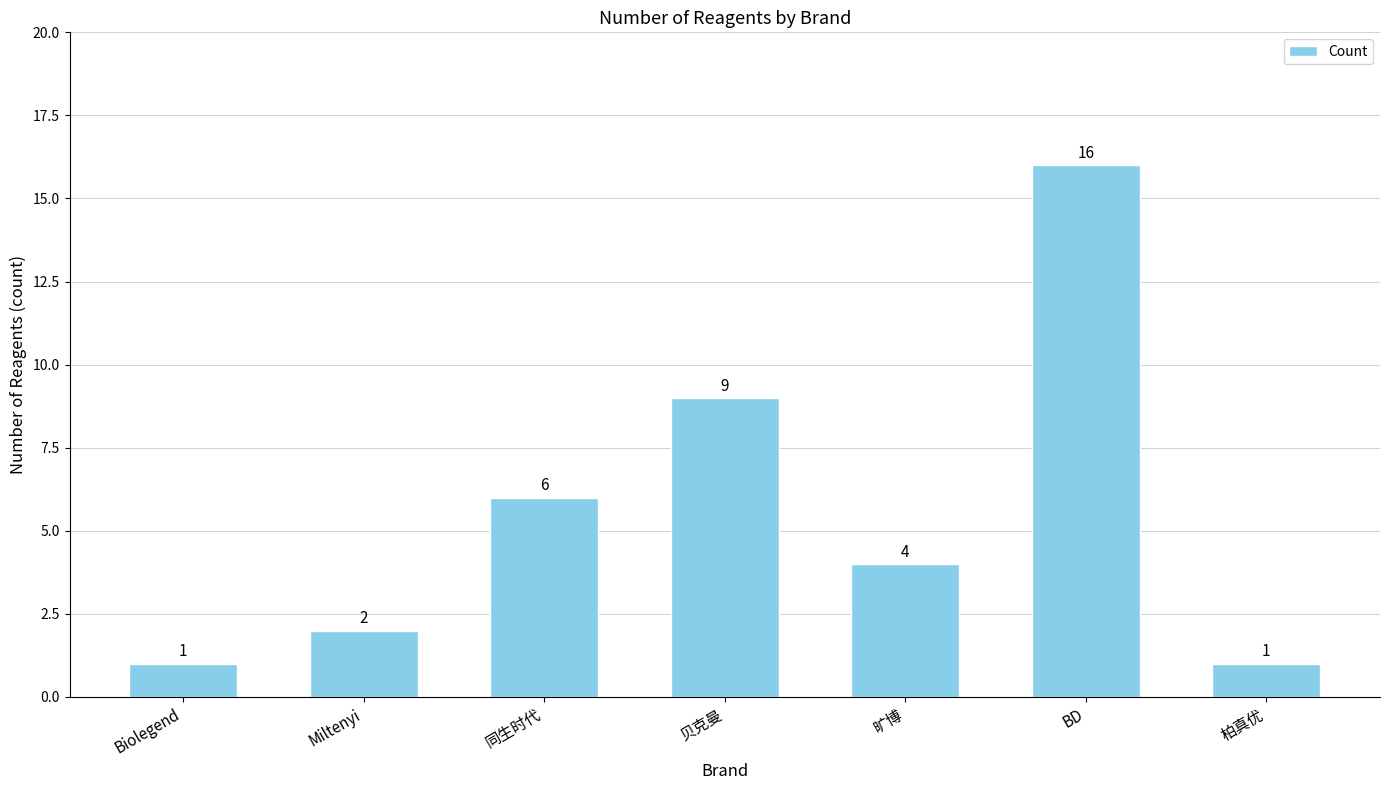

Approximately how many times larger is the value at 柏真优 compared to 贝克曼?

0.1